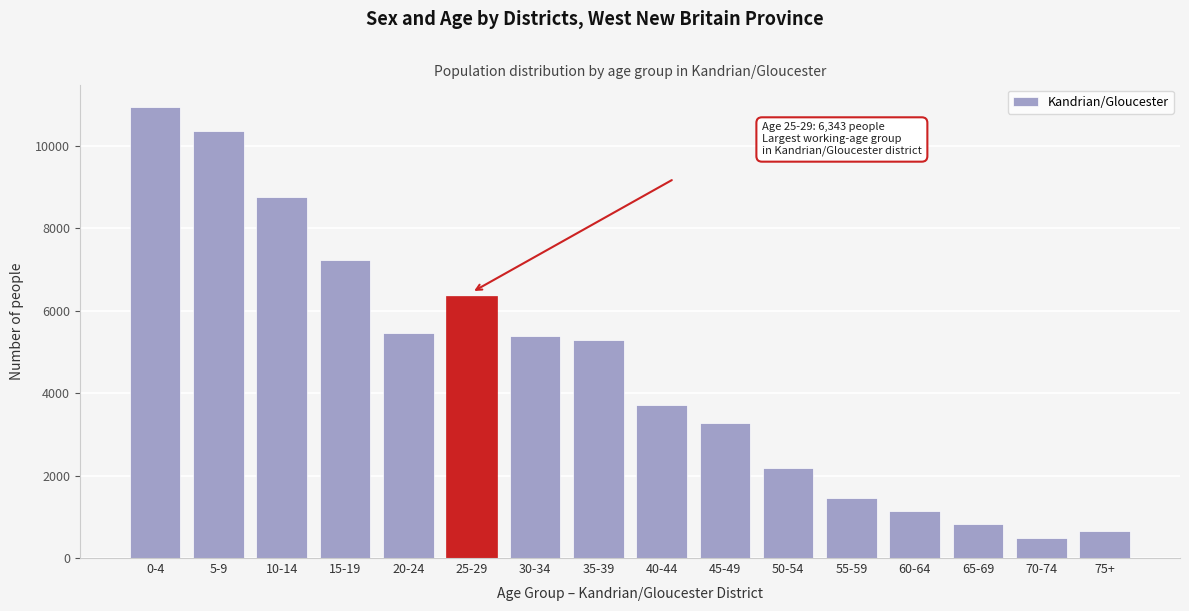

Reading left to right, transcribe all the data shown in this chart.

0-4=10936	5-9=10355	10-14=8760	15-19=7237	20-24=5452	25-29=6343	30-34=5377	35-39=5275	40-44=3710	45-49=3270	50-54=2180	55-59=1445	60-64=1147	65-69=820	70-74=487	75+=650